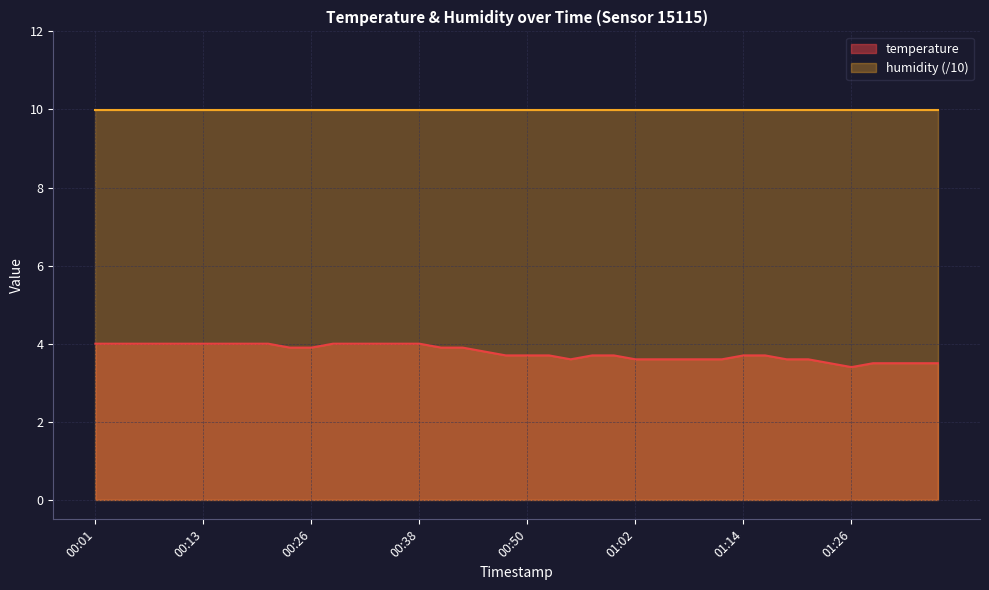

Does the chart have visible grid lines?

Yes